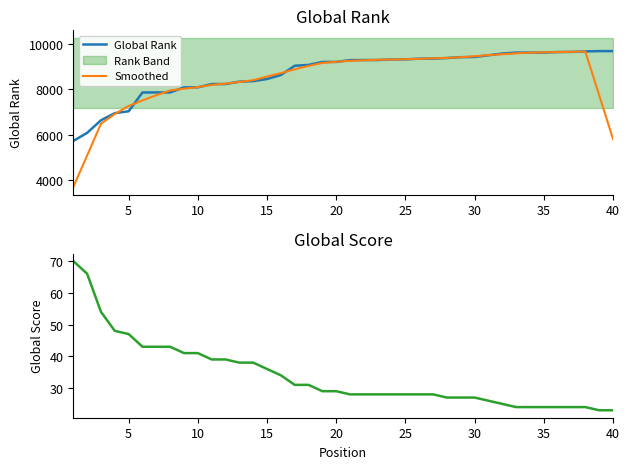

True or false: Global Score has more than 2 interior local peaks.

False